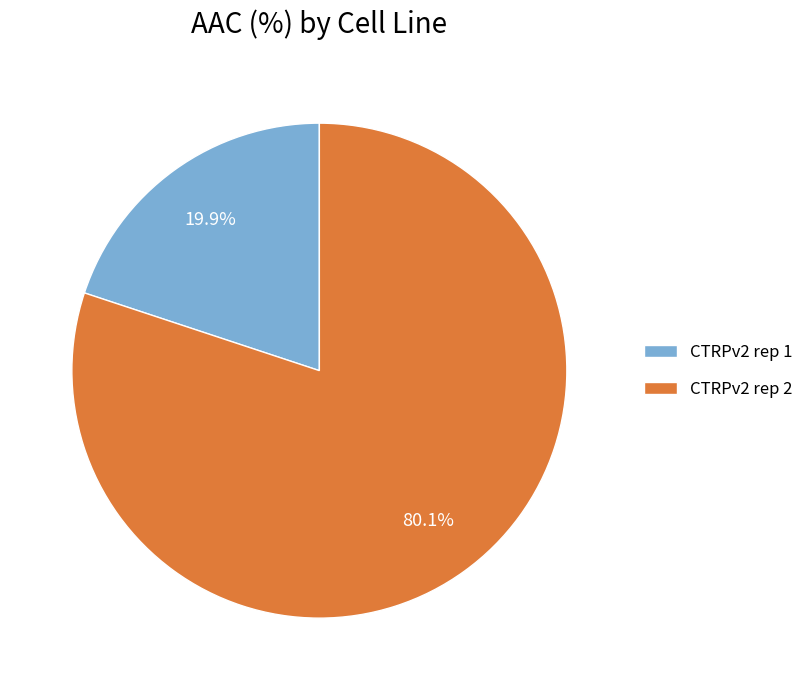

The CTRPv2 rep 1 slice represents 20% of the pie. True or false?

True